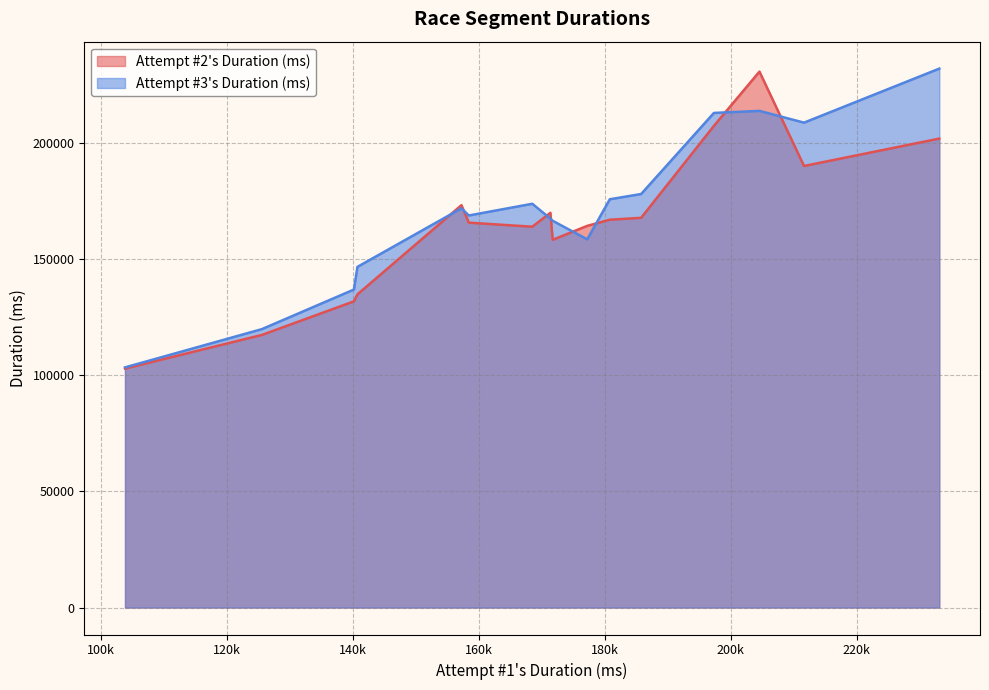

How many times do Attempt #3's Duration (ms) and Attempt #2's Duration (ms) cross each other?

6